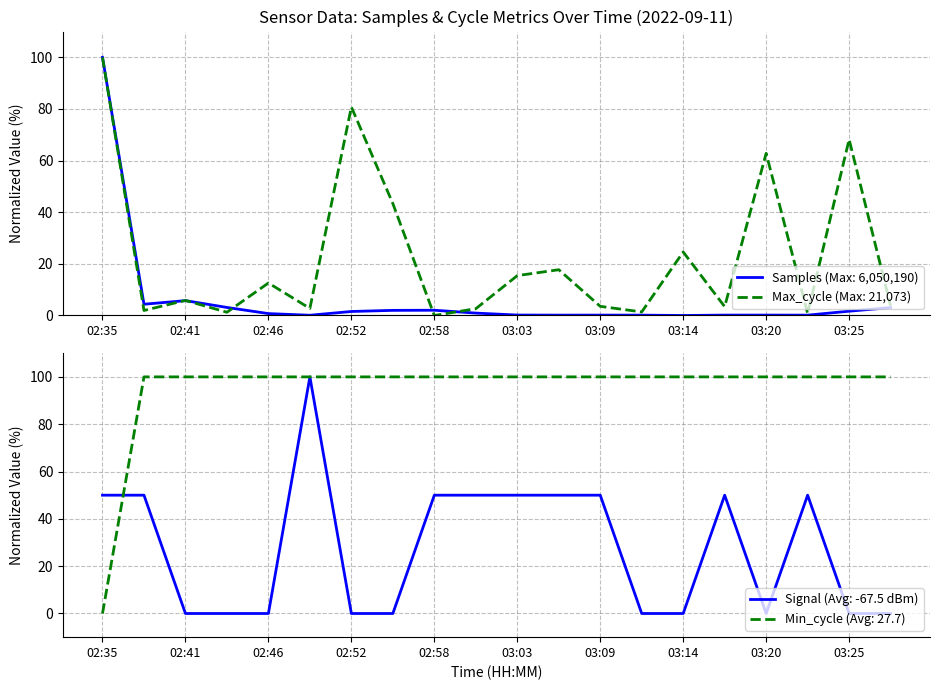

Does the chart display data point markers on the line(s)?

No